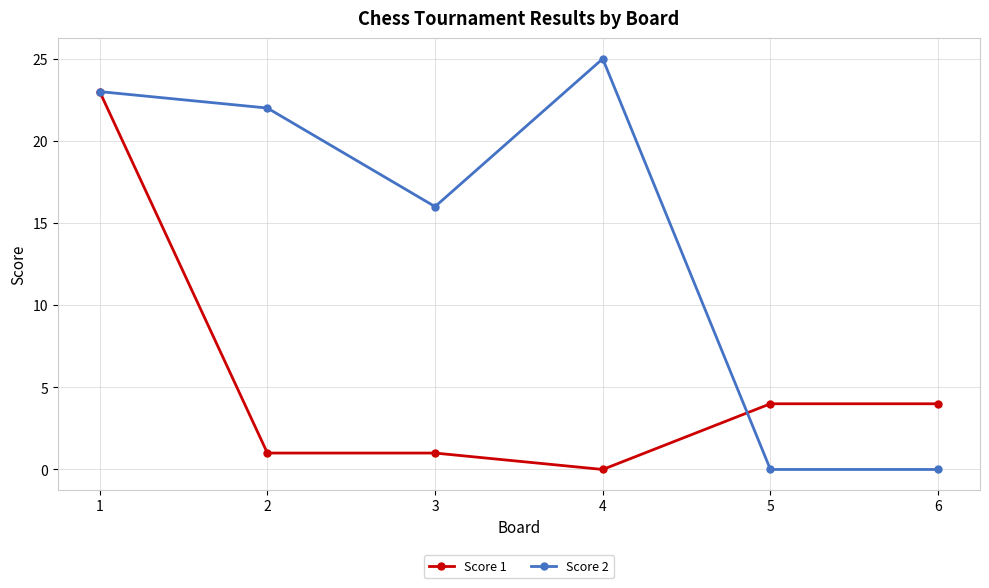

At which label is Score 2 closest to 12?

3